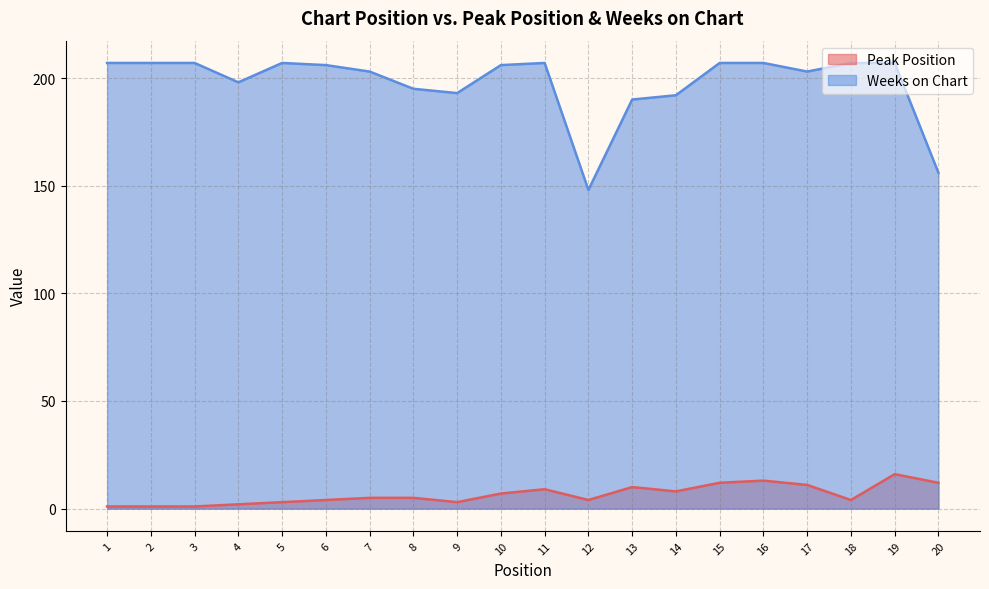

What is the difference between the Weeks on Chart values at 17 and 2?

4